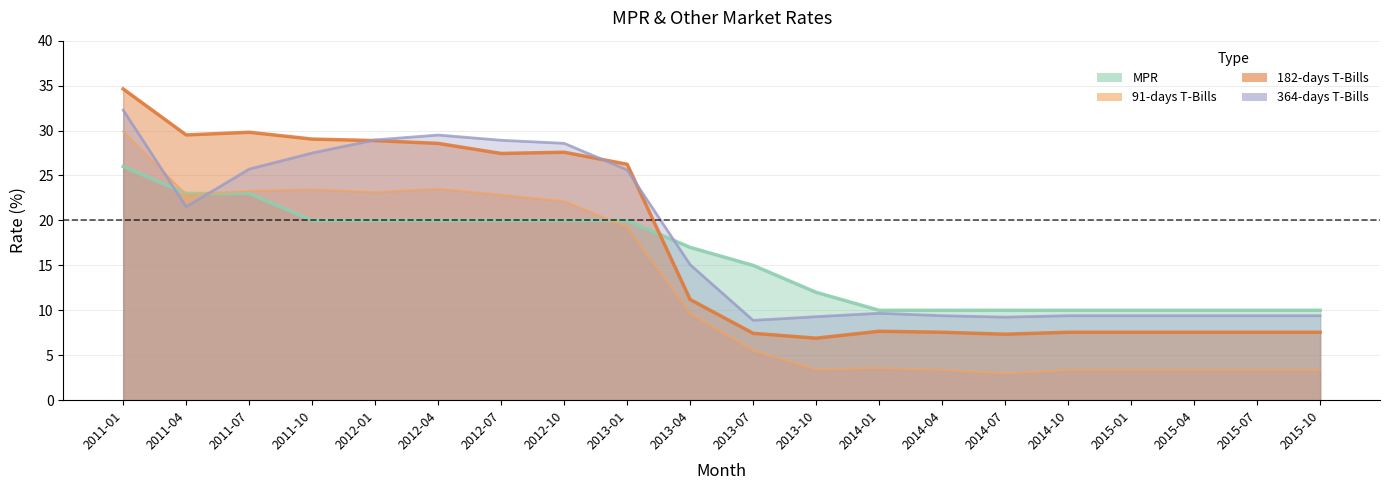

What is the approximate value of 91-days T-Bills at 2013-04?

9.7